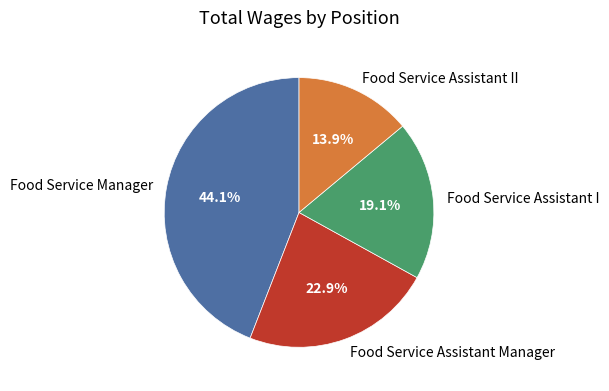

Which category has the smallest portion of the pie?

Food Service Assistant II